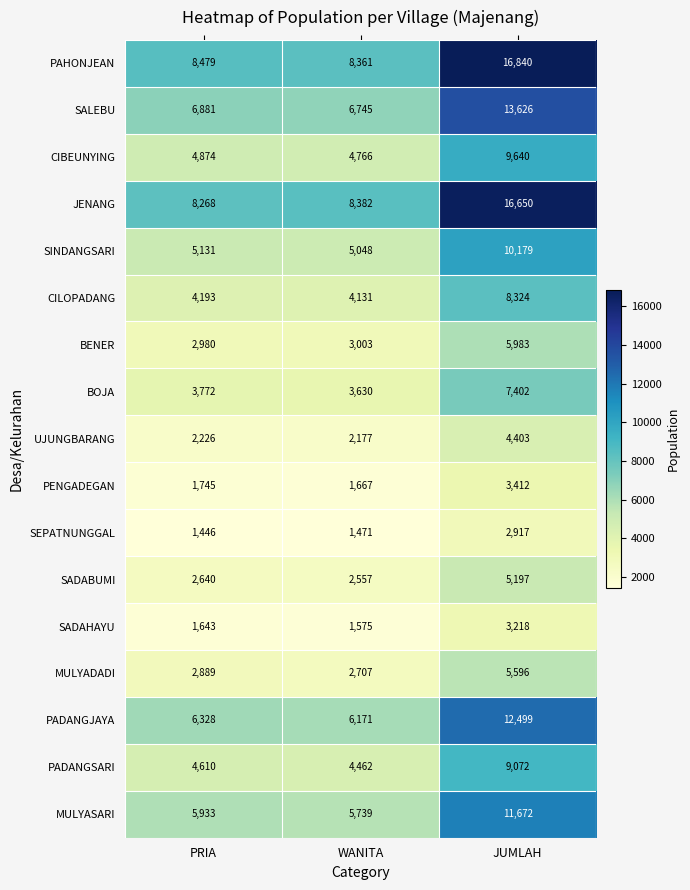

Rank the series at JUMLAH from highest to lowest value.

PAHONJEAN, JENANG, SALEBU, PADANGJAYA, MULYASARI, SINDANGSARI, CIBEUNYING, PADANGSARI, CILOPADANG, BOJA, BENER, MULYADADI, SADABUMI, UJUNGBARANG, PENGADEGAN, SADAHAYU, SEPATNUNGGAL